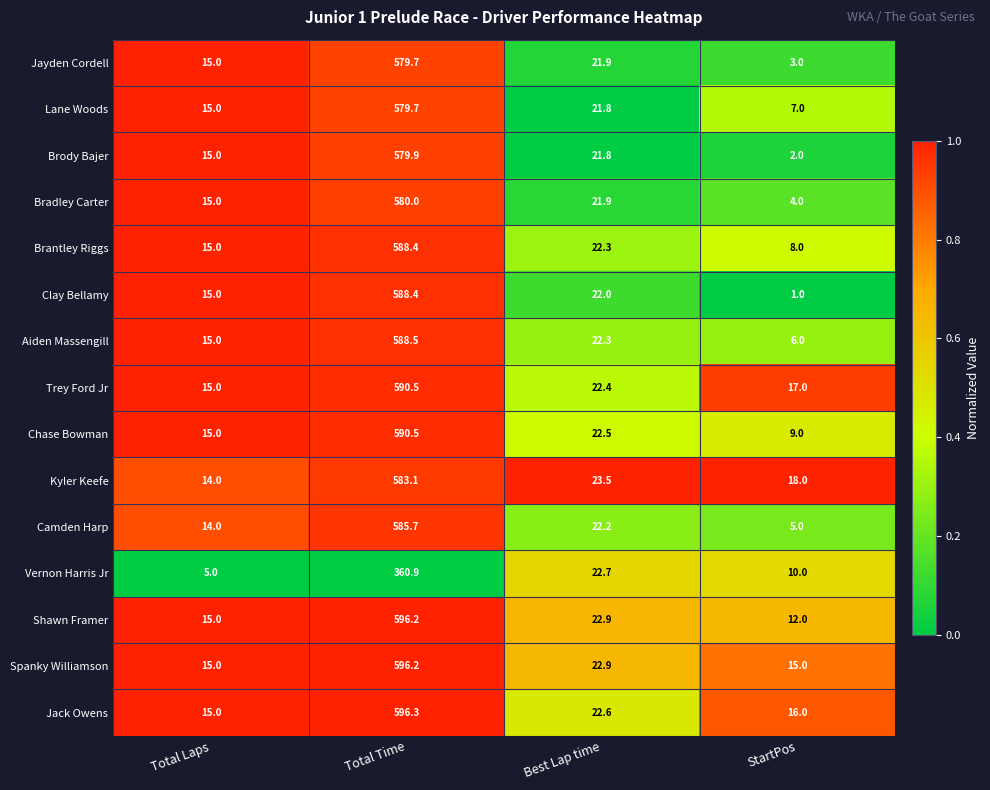

Which series has the widest spread of values?

Clay Bellamy